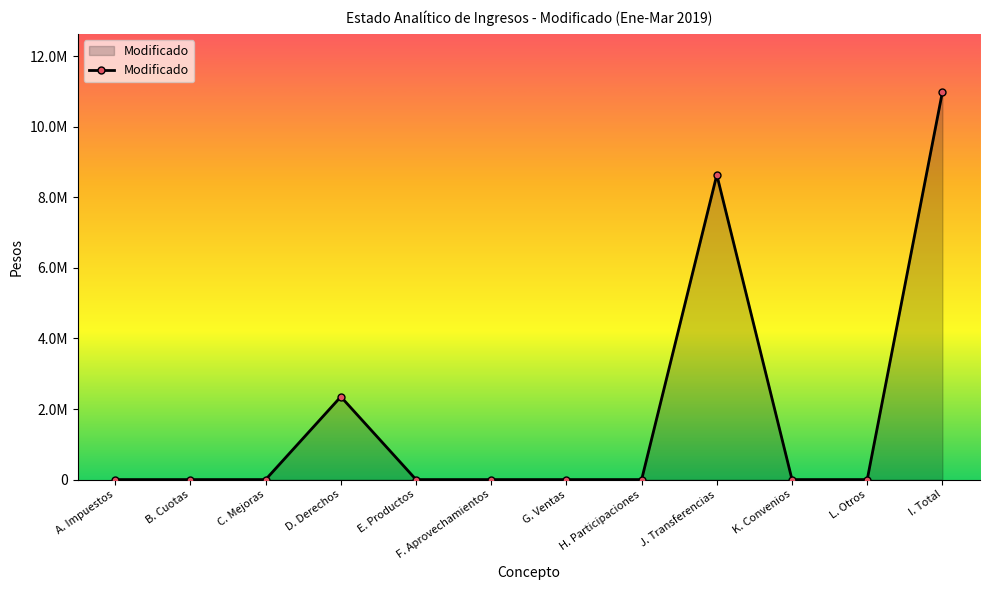

Which category has the highest value across all series?

I. Total